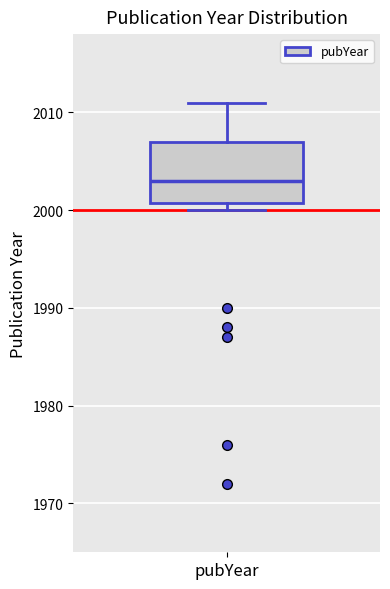

Read this box plot against the y-axis: the position of the median line, the range covered by the box, and the ends of both whiskers. The values are not printed on the chart, so give them approximately, as read against the axis.

median 2003, box 2001 to 2007, whiskers 2000 to 2011